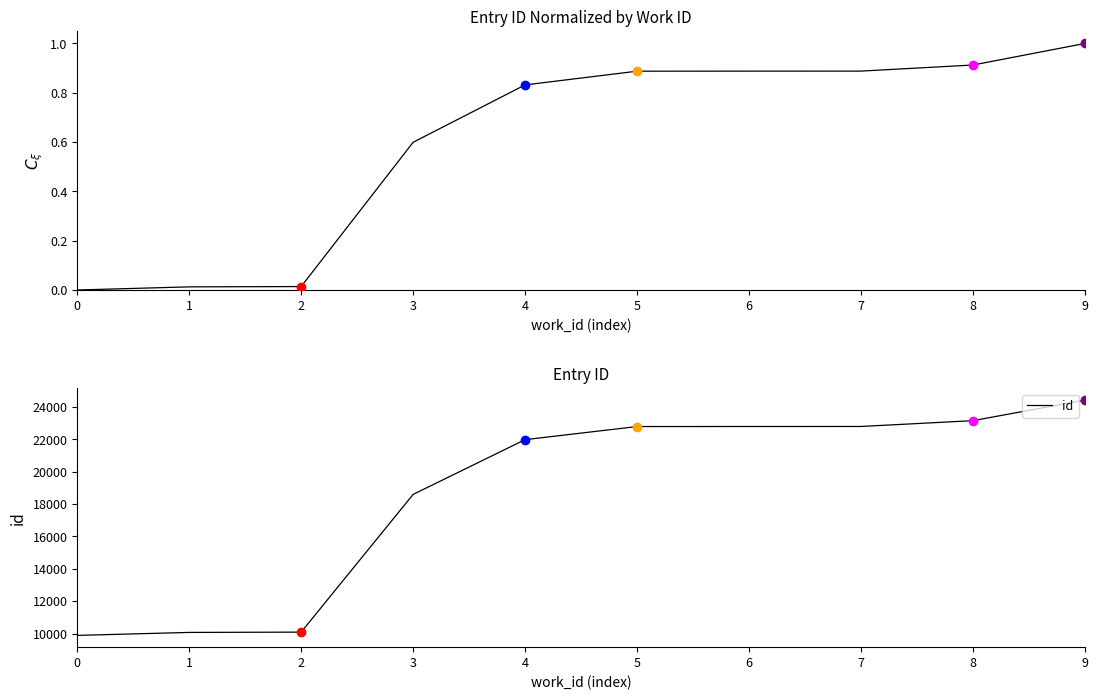

What is the sum of the id values at 4 and 9?

46412